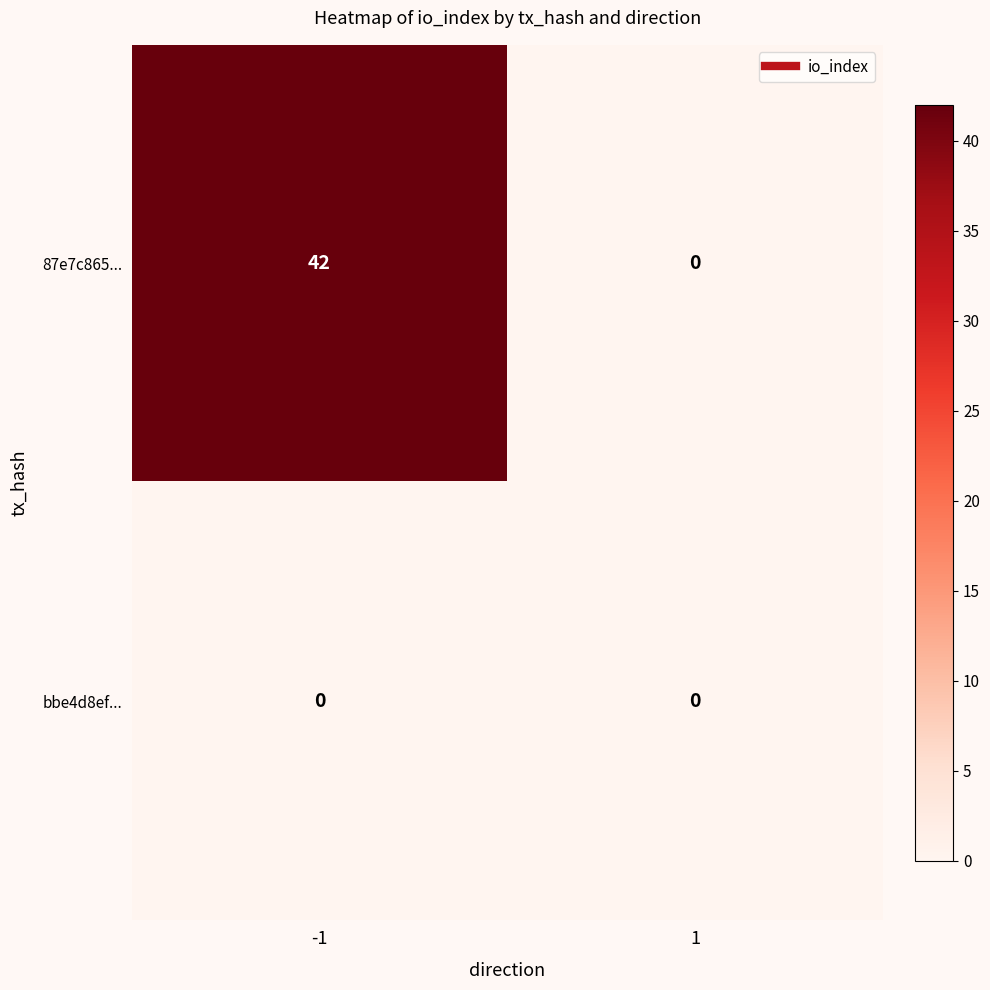

What is the sum of the 87e7c865... values at 1 and -1?

42